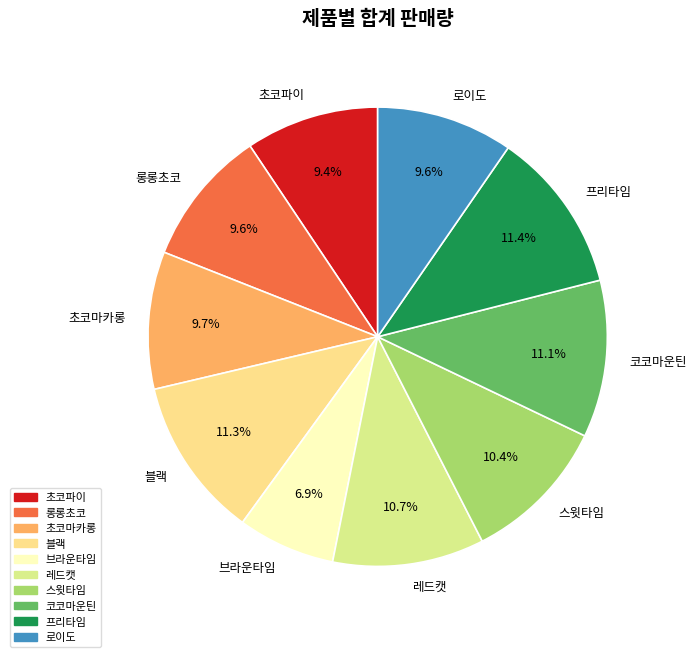

What is the smallest slice in the pie chart?

브라운타임